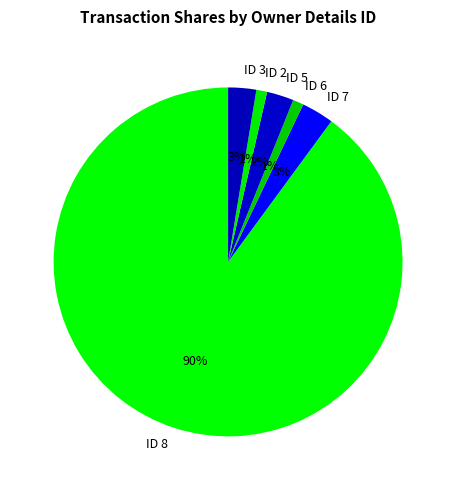

True or false: ID 6 accounts for 1% of the total.

True